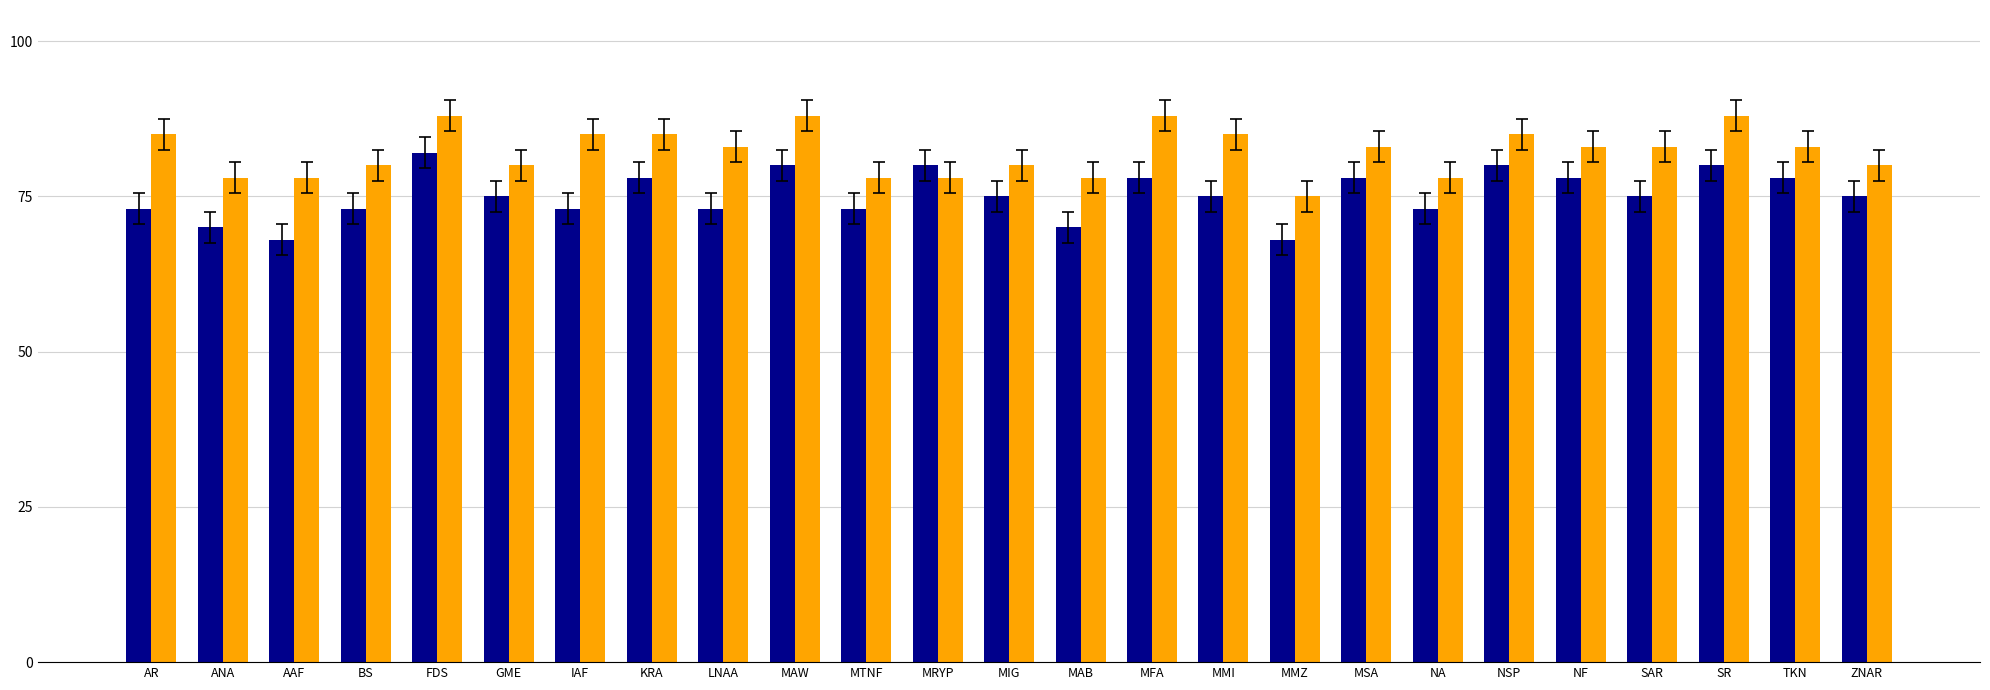

What is the total value across all series at NF?

161